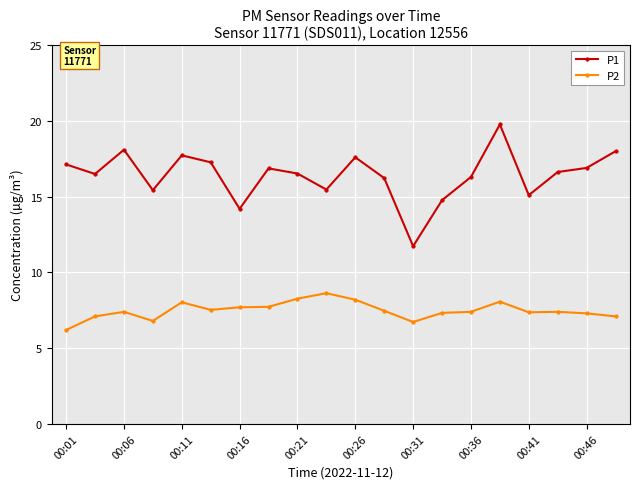

What is the value of the P2 point at the 17th from the left?

7.4